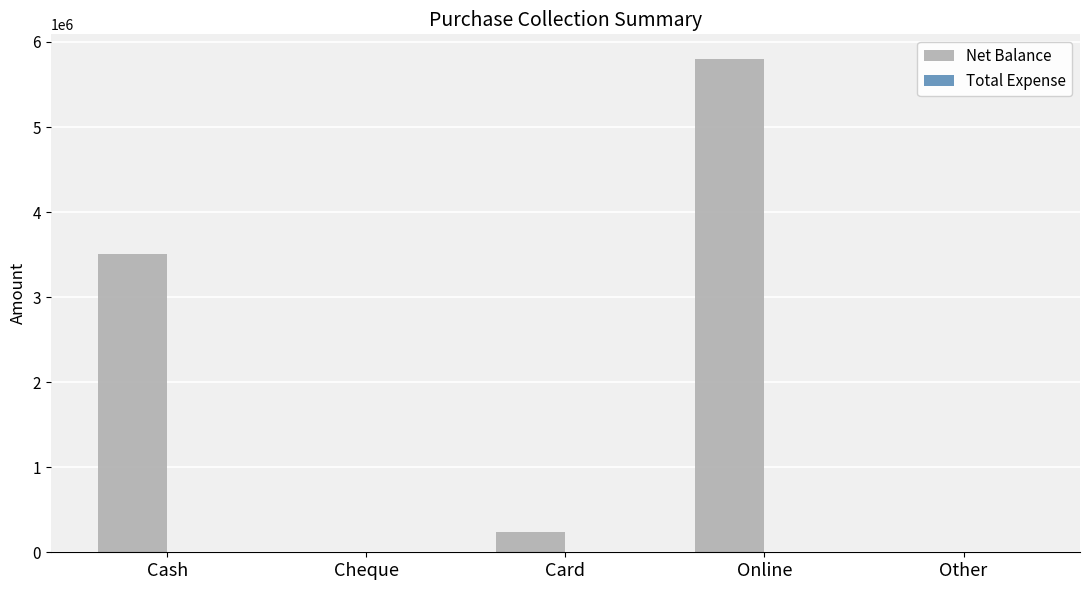

The chart shows a value of -1838332 at Other. True or false?

False